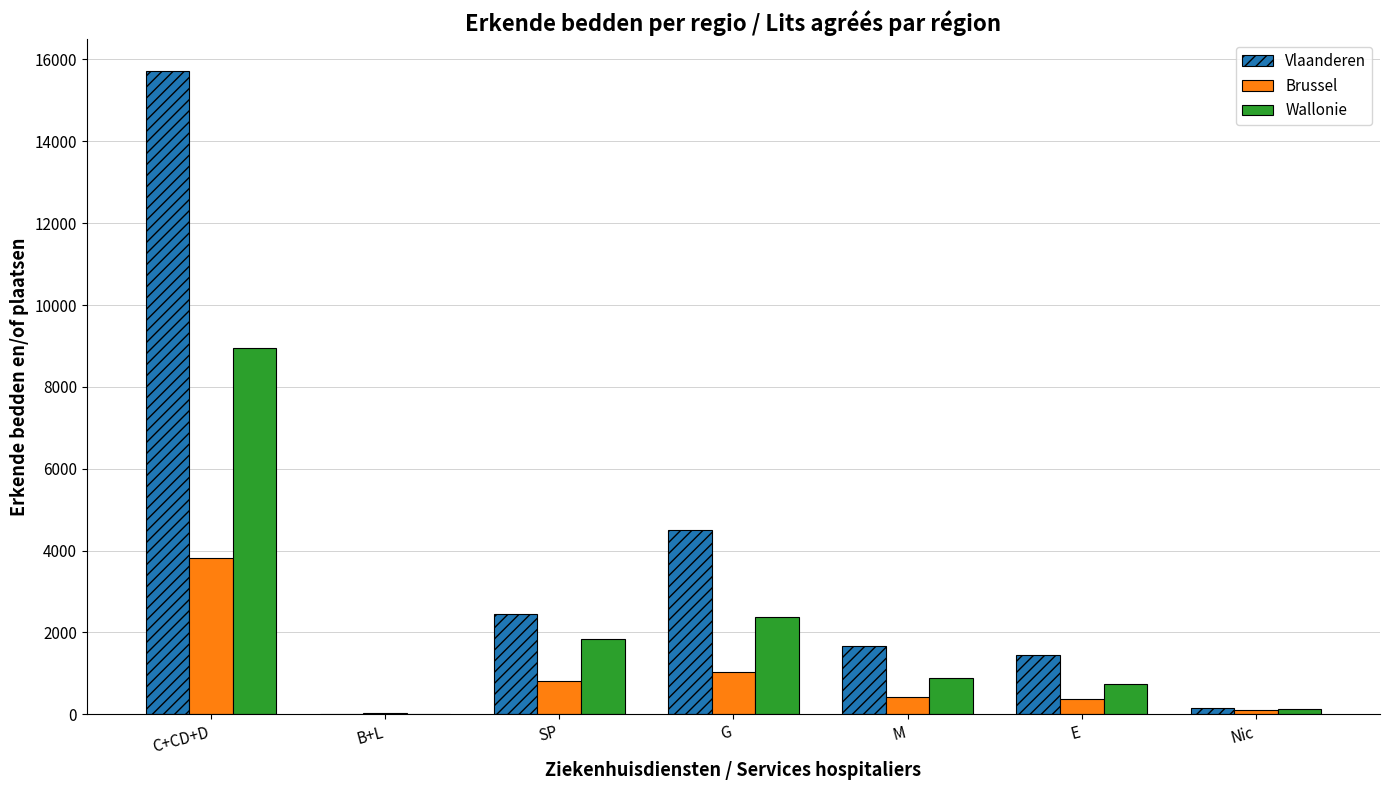

The value of Vlaanderen at G is 4498. True or false?

True